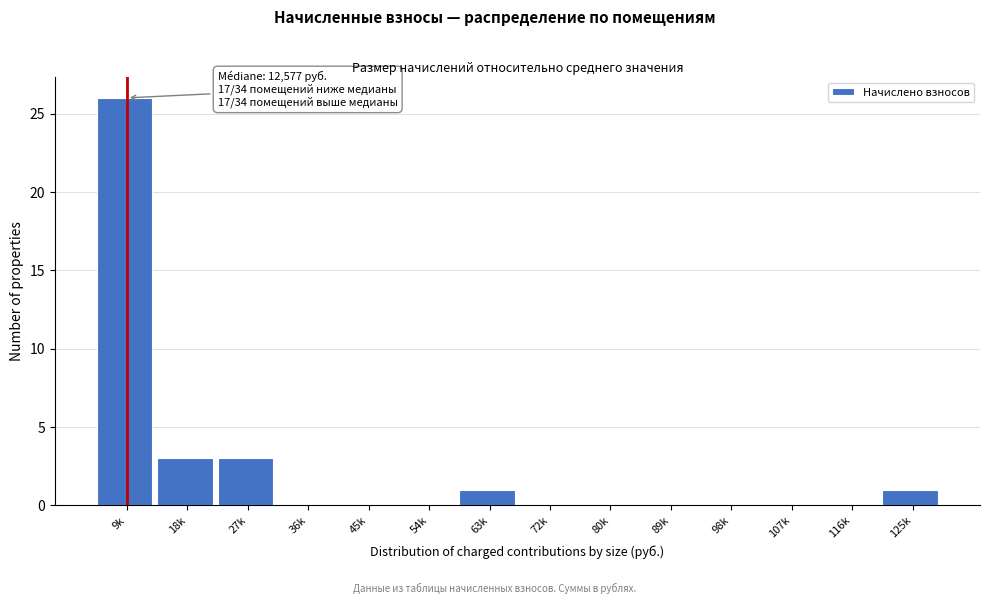

Reading left to right, extract all data points from this chart.

9k=26	18k=3	27k=3	36k=0	45k=0	54k=0	63k=1	72k=0	80k=0	89k=0	98k=0	107k=0	116k=0	125k=1